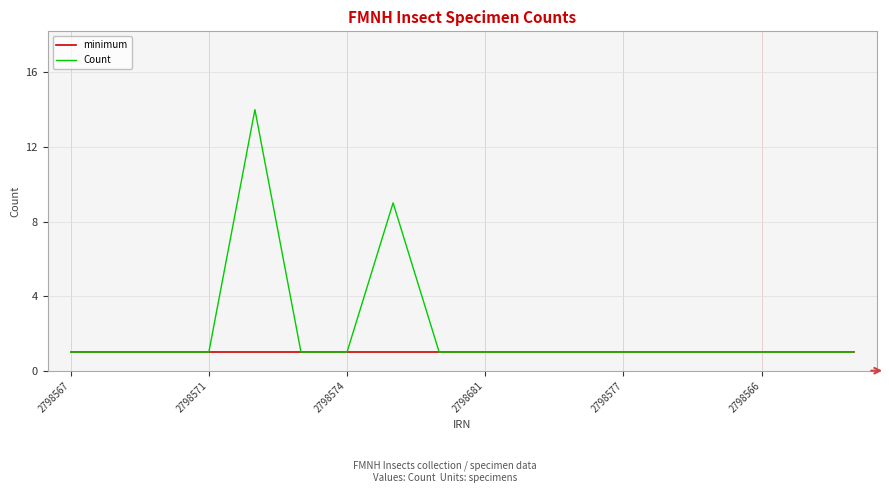

List the series in order of their peak value, highest first.

Count, minimum